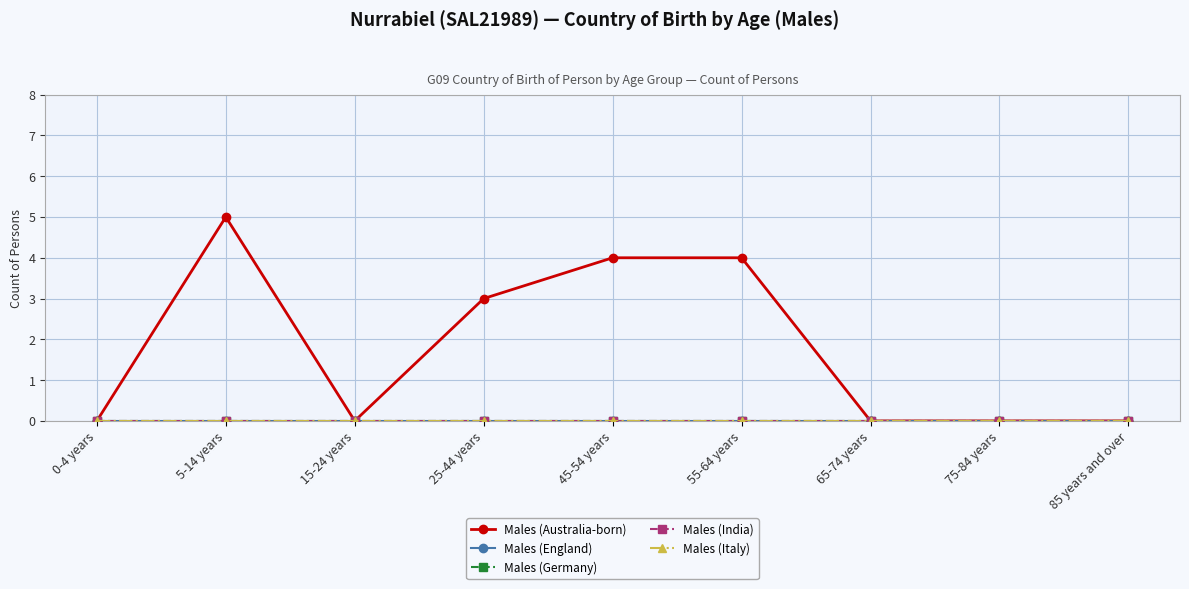

Is this an area chart (filled region under the line)?

No